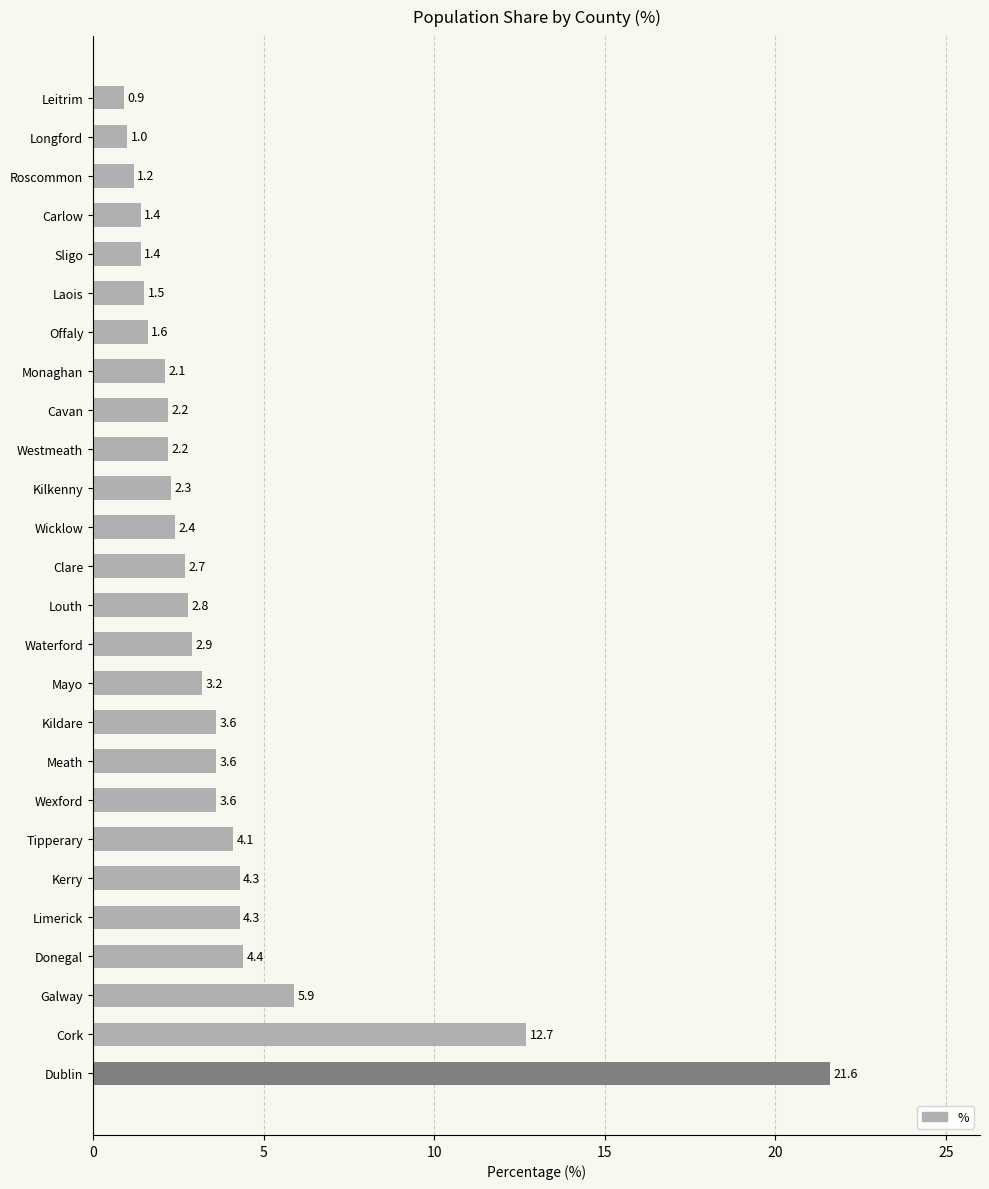

Which category has the highest value across all series?

Dublin